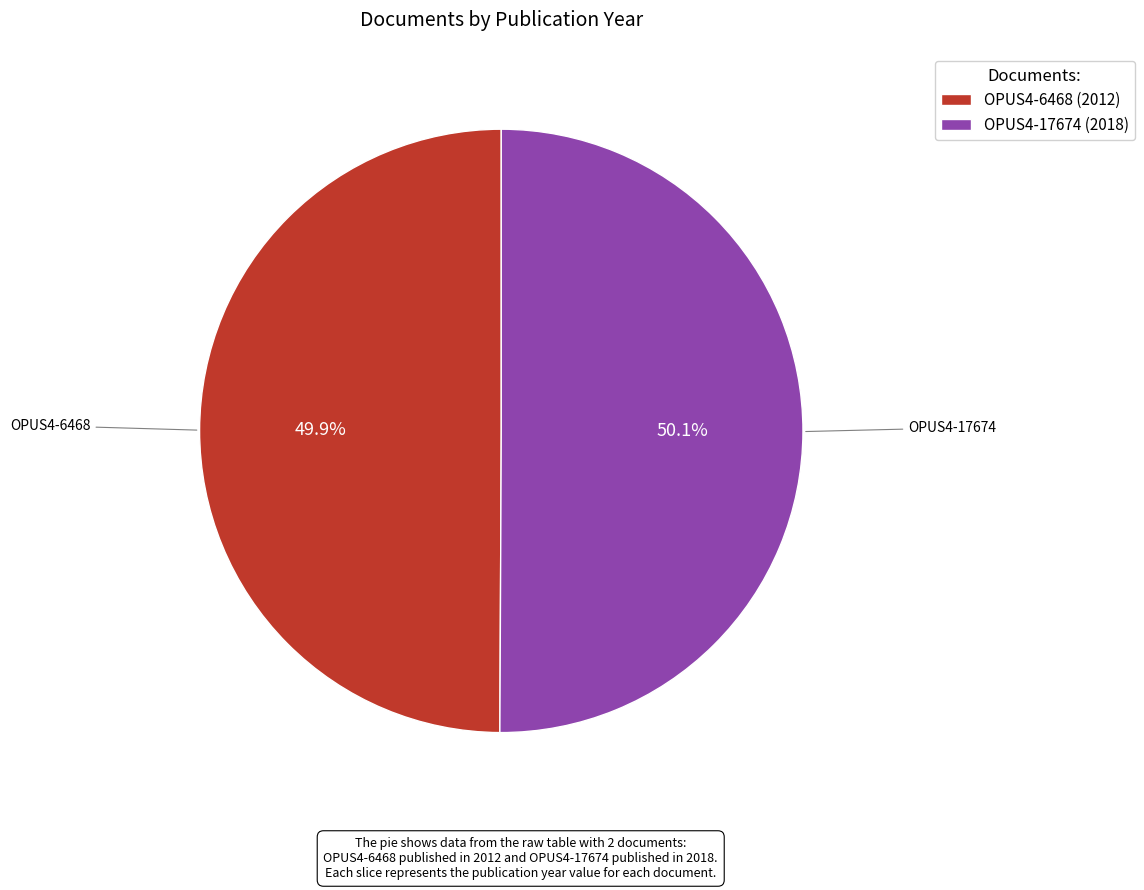

The OPUS4-6468 slice represents 58% of the pie. True or false?

False